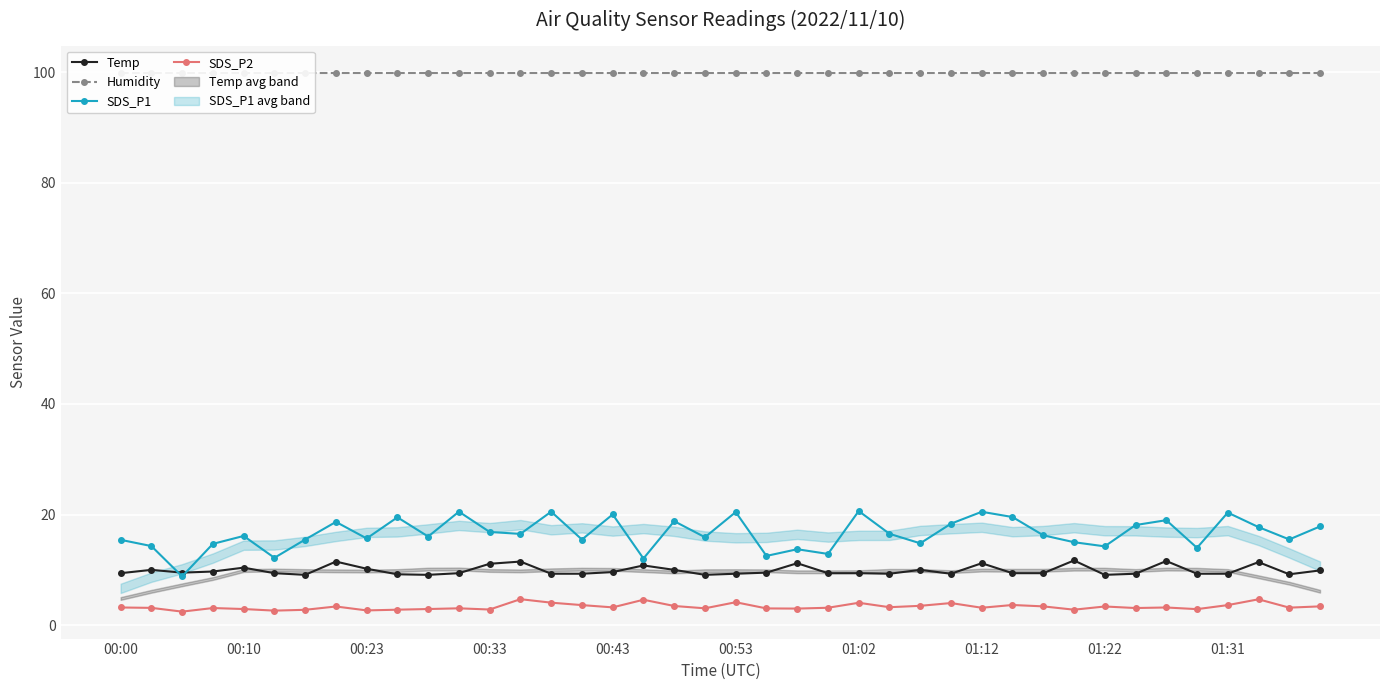

Where is SDS_P2 nearest to the value 3?

22